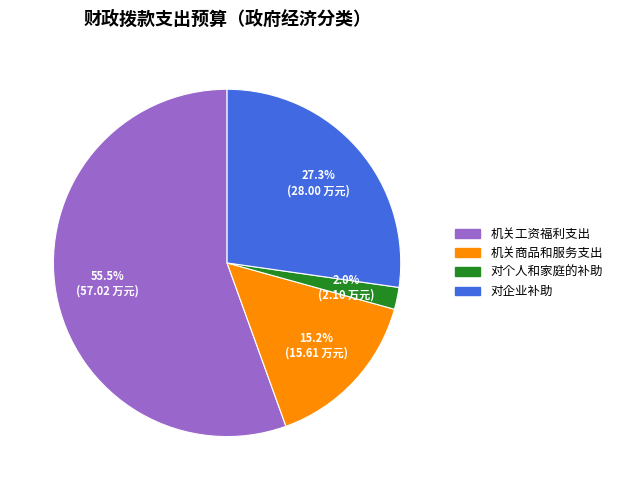

Which has a higher value, 机关工资福利支出 or 对企业补助?

机关工资福利支出